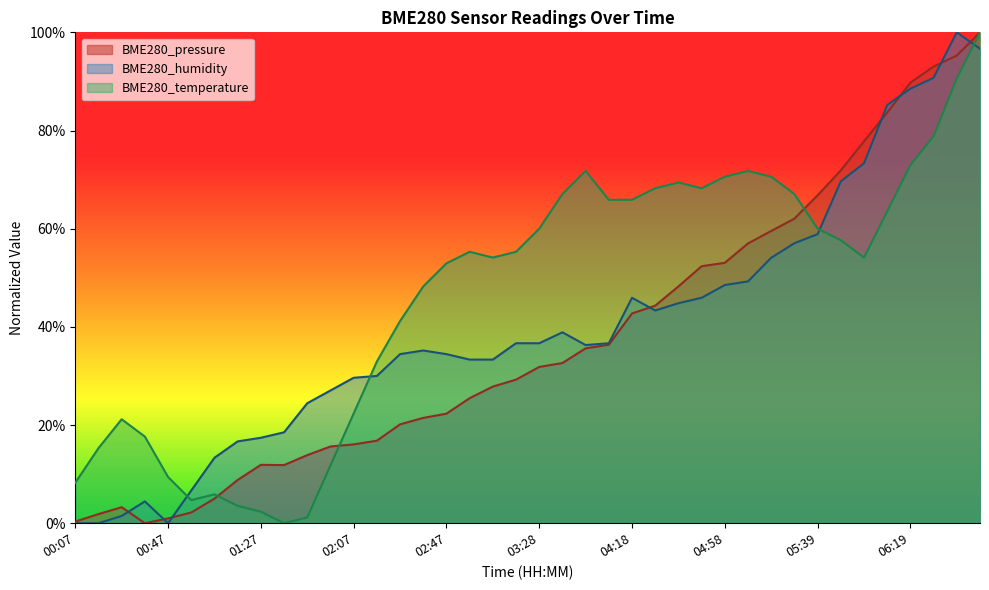

What is the value of the BME280_temperature point at the 6th from the left?

4.7